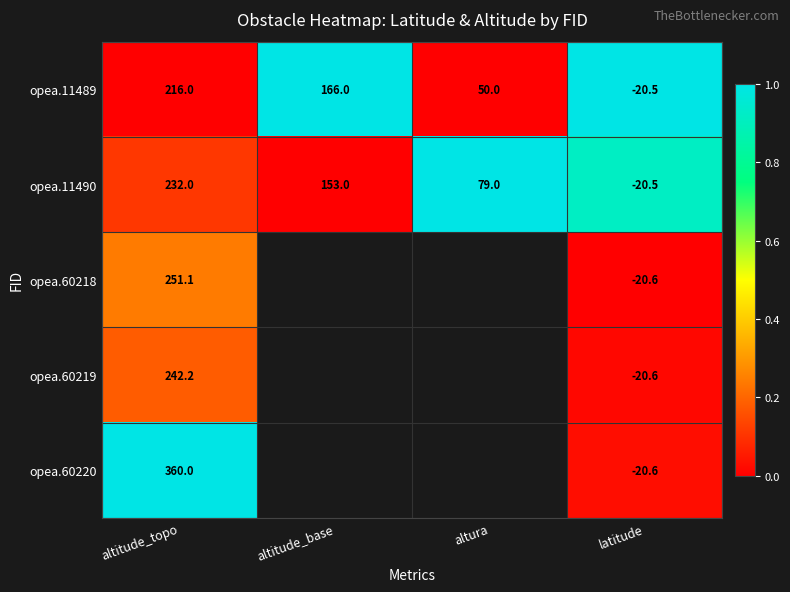

At which category is the sum across all series the highest?

latitude